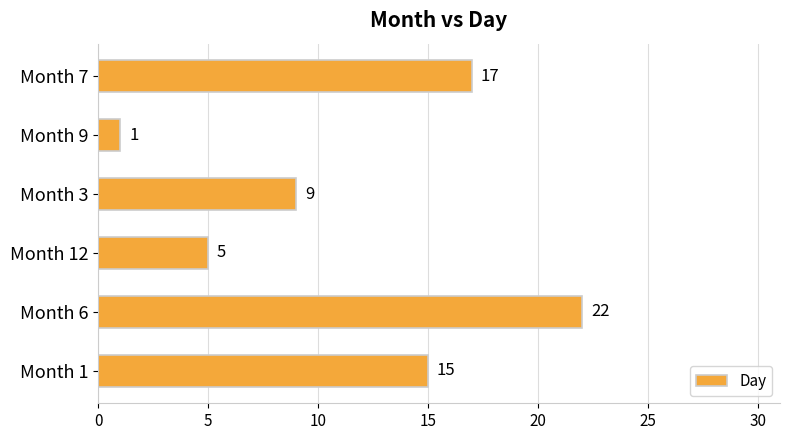

What is the average value?

12